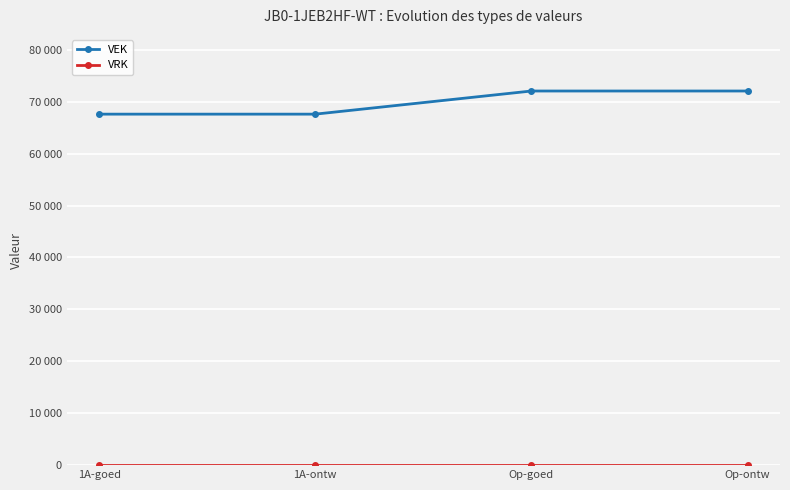

True or false: VRK and VEK cross at least once.

False